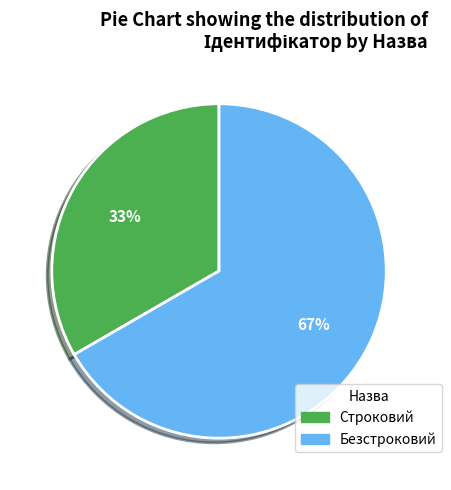

Between Строковий and Безстроковий, which is larger?

Безстроковий